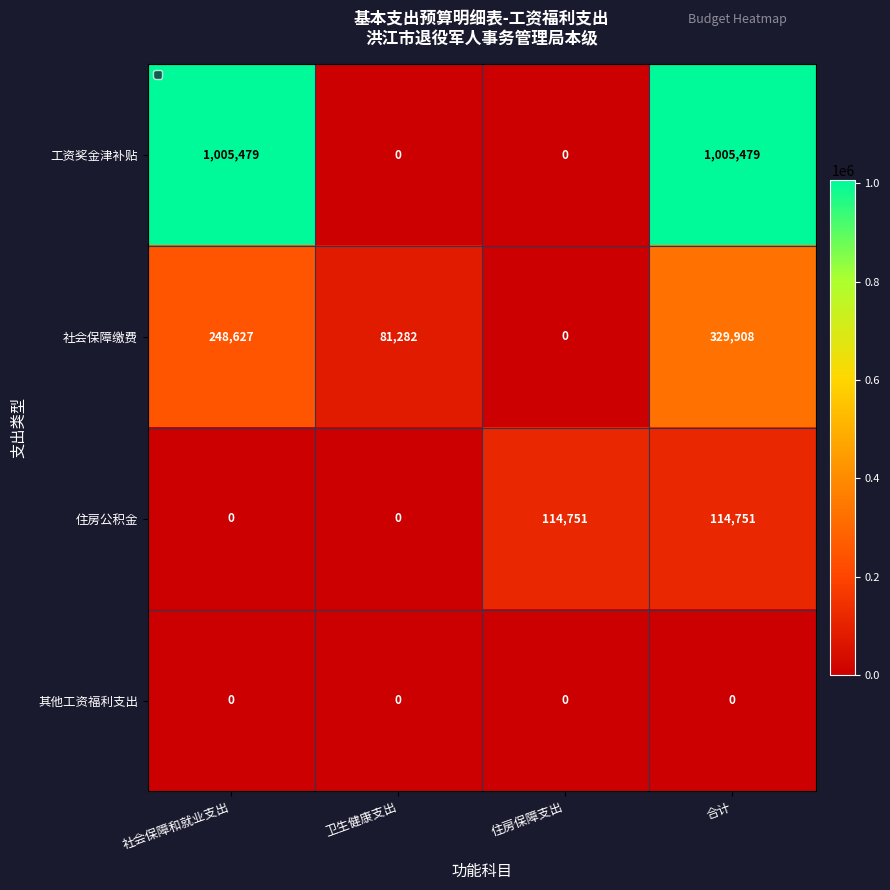

Reading left to right, list all the values displayed in this chart.

工资奖金津补贴: 社会保障和就业支出=1005479	卫生健康支出=0	住房保障支出=0	合计=1005479
社会保障缴费: 社会保障和就业支出=248627	卫生健康支出=81282	住房保障支出=0	合计=329908
住房公积金: 社会保障和就业支出=0	卫生健康支出=0	住房保障支出=114751	合计=114751
其他工资福利支出: 社会保障和就业支出=0	卫生健康支出=0	住房保障支出=0	合计=0